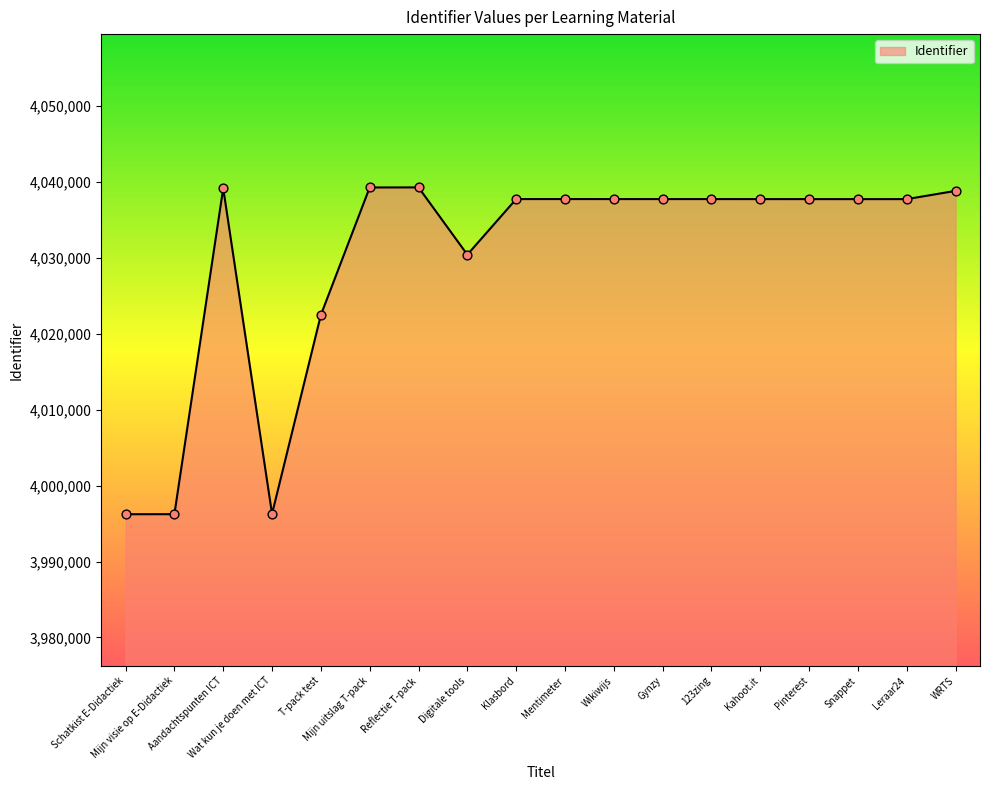

Approximately how many times larger is the value at Kahoot.it compared to Wat kun je doen met ICT?

1.0